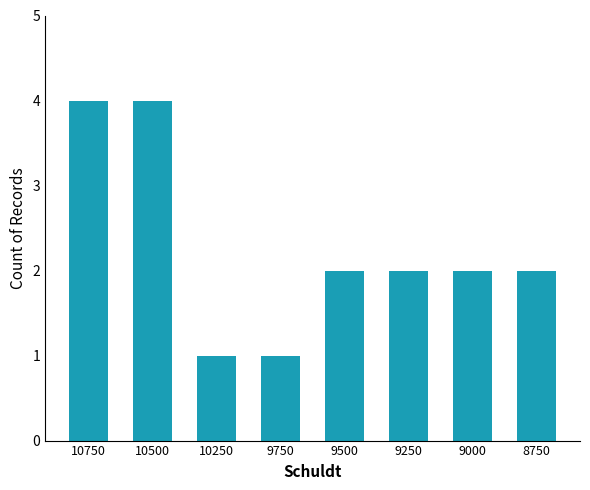

How many values are between 2 and 4?

6